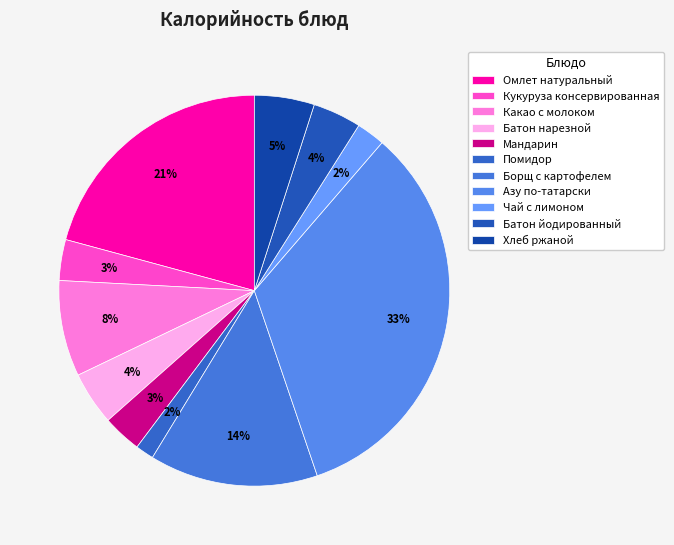

Do Хлеб ржаной and Азу по-татарски together represent more than half of the pie?

No